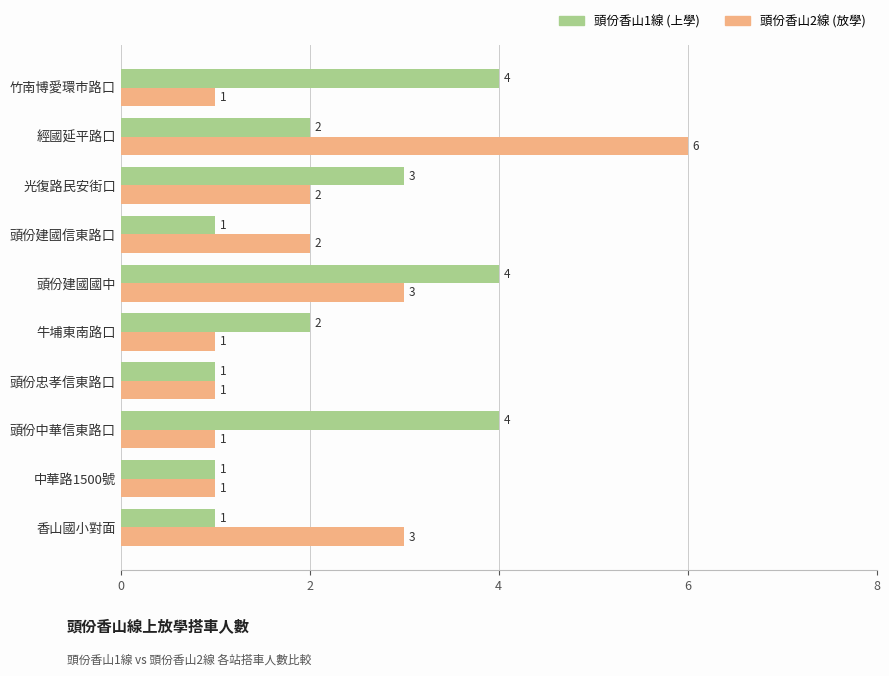

How many 頭份香山2線 (放學) values are between 1 and 3?

9